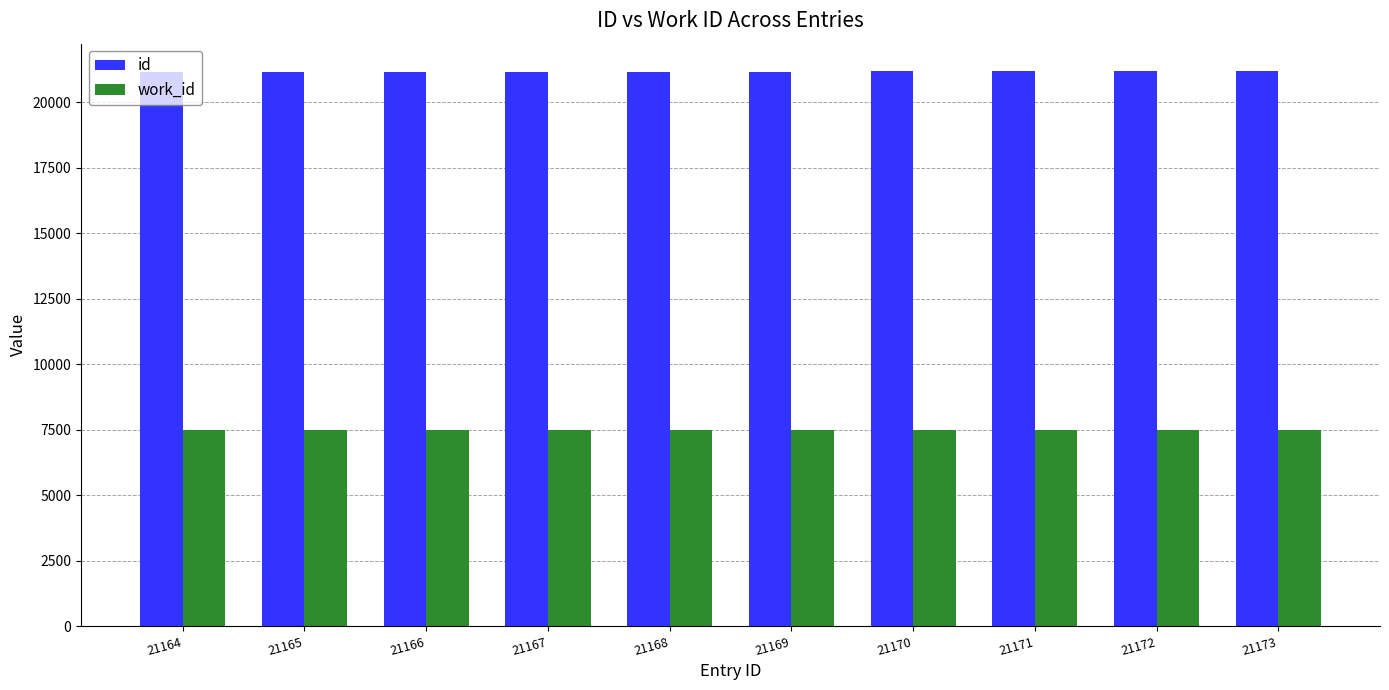

At how many categories does at least one series exceed 17585?

10